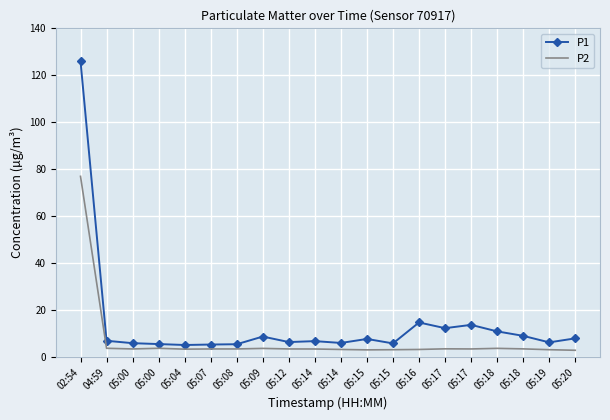

What is the maximum value shown in the chart?

126.0